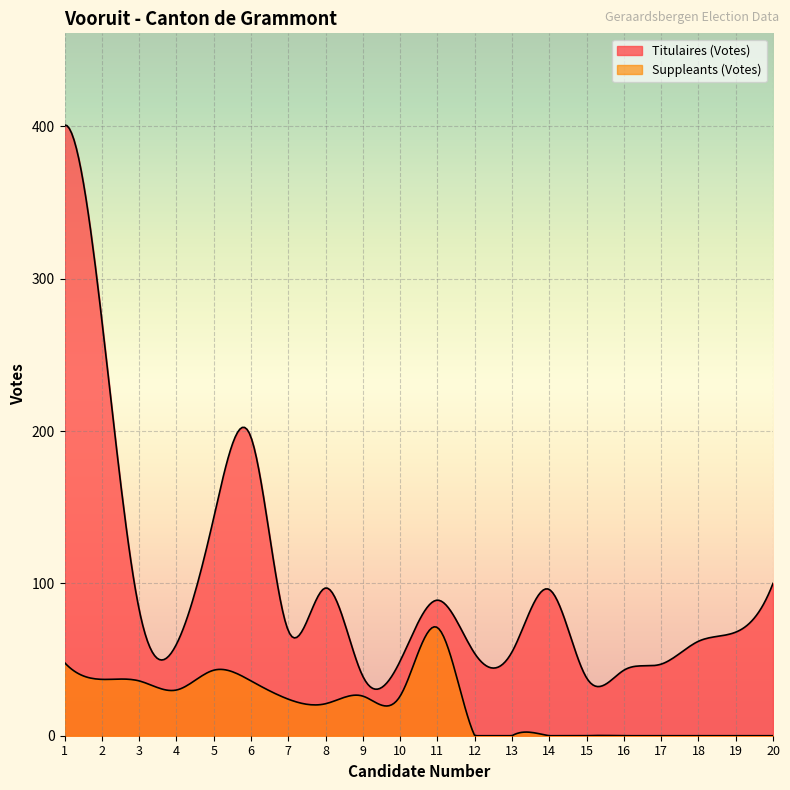

Where is Titulaires (Votes) nearest to the value 219?

6